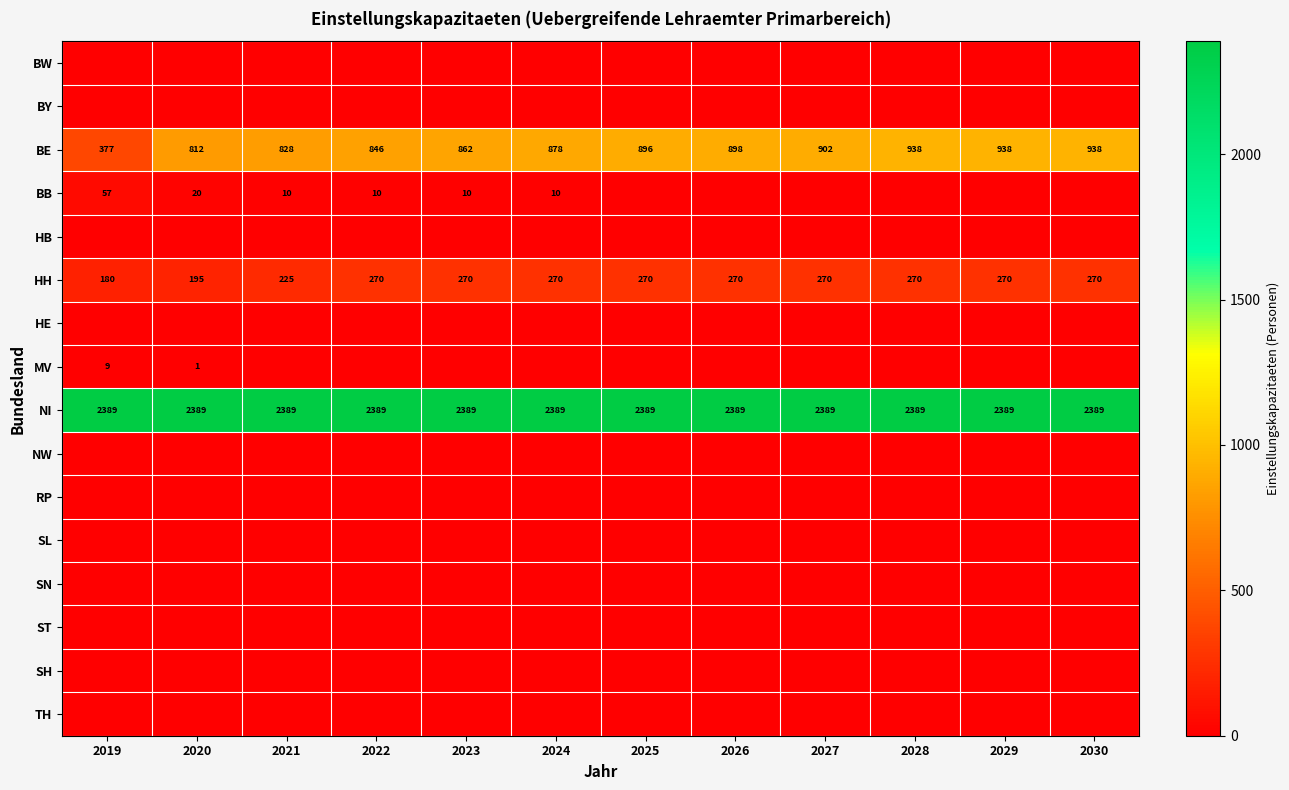

What is the minimum value for HH?

180